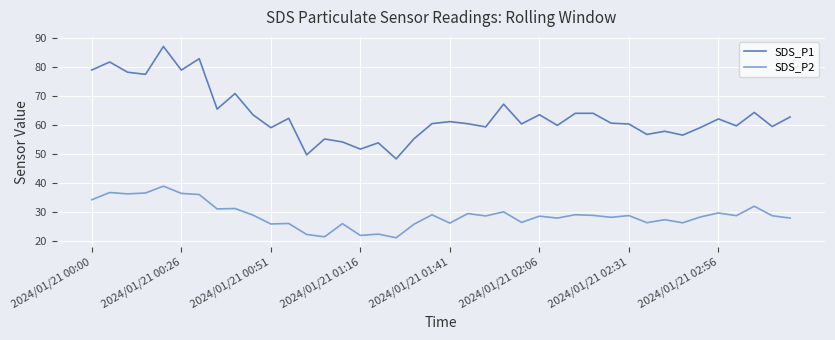

What is the minimum value shown in the chart?

21.0